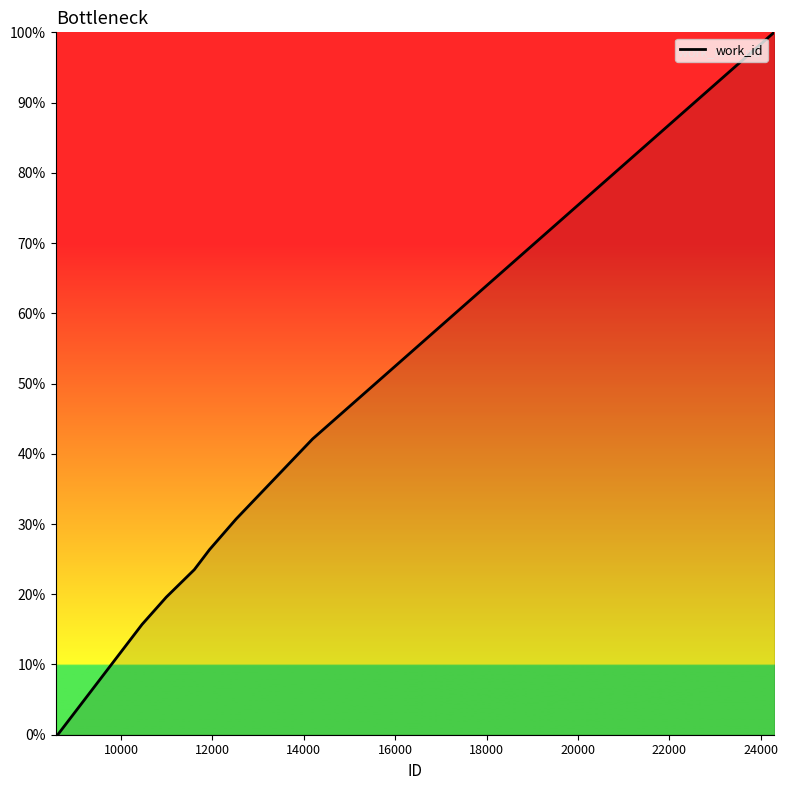

What is the difference between the maximum and minimum values?

100.0